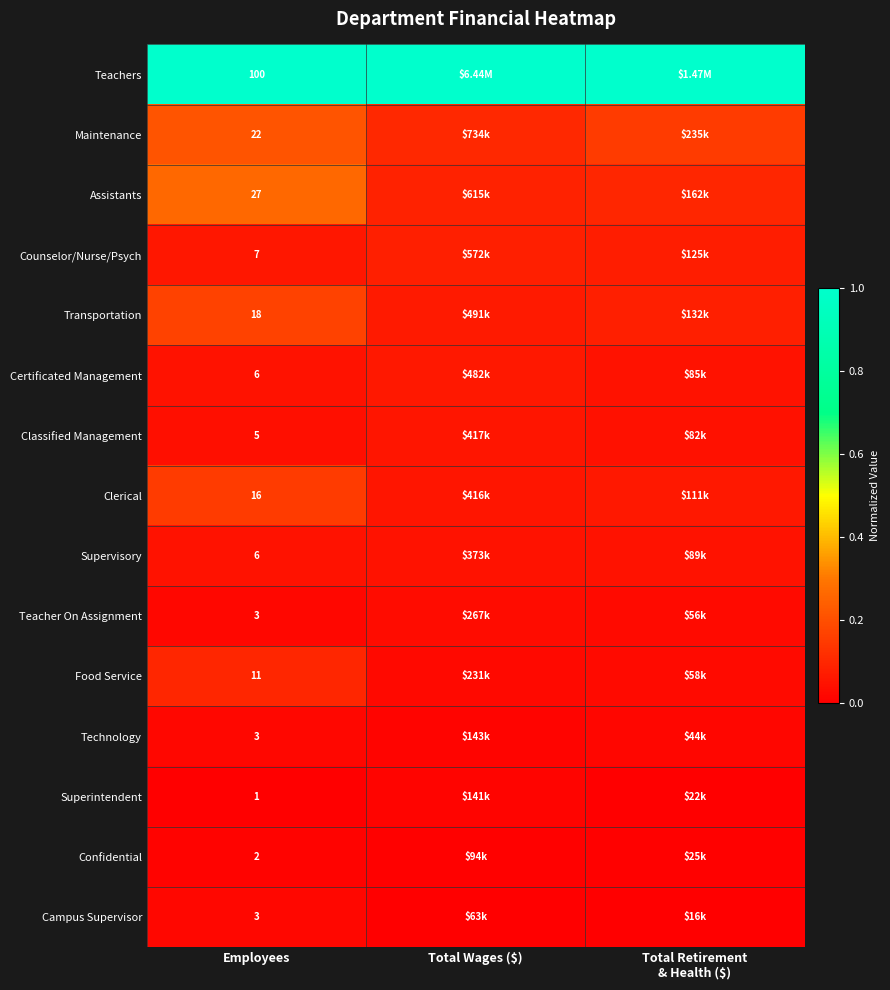

At how many categories does at least one series exceed 0?

3